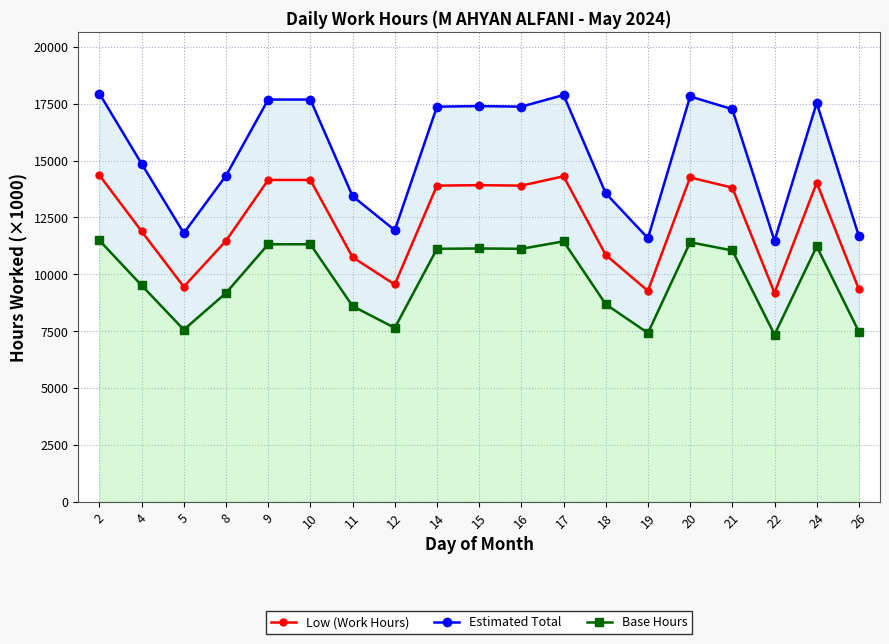

Where is the first local maximum for Base Hours?

15